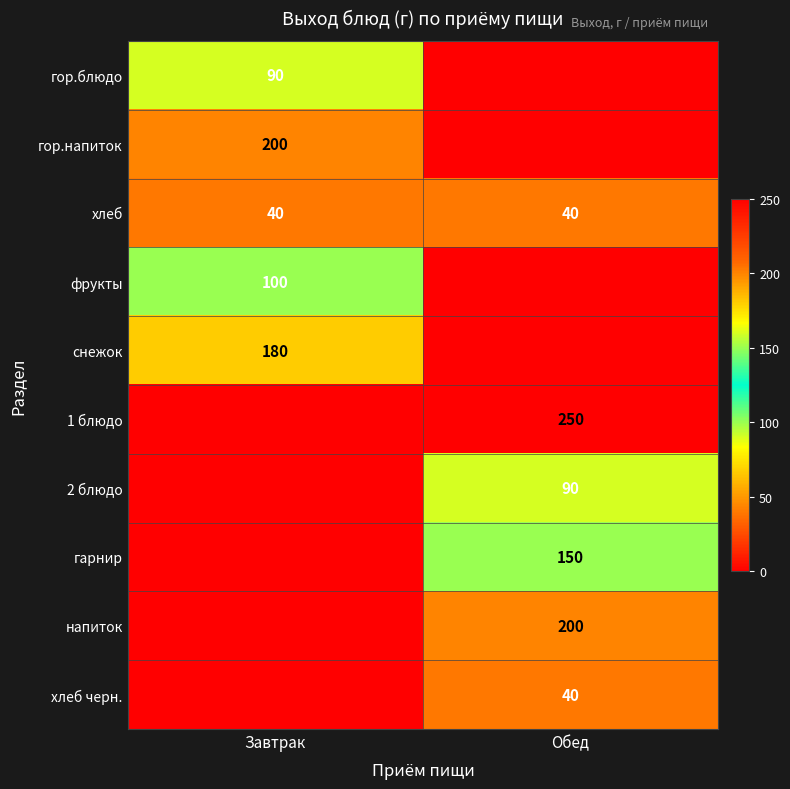

Is it true that гор.блюдо equals 90 at Завтрак?

True